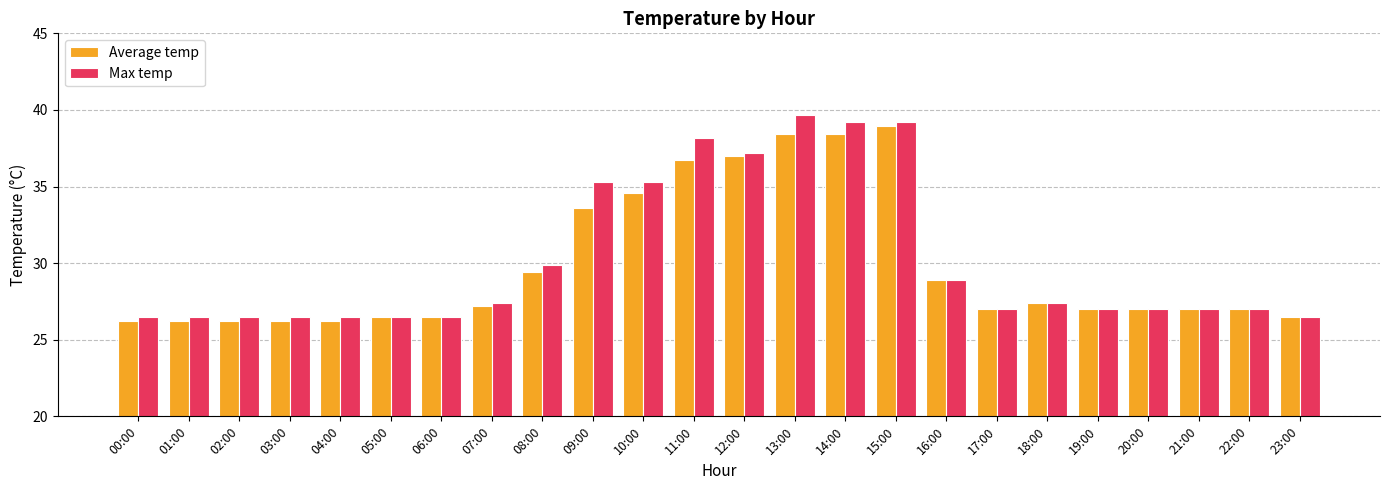

Between 12:00 and 19:00, which series saw the biggest shift?

Max temp